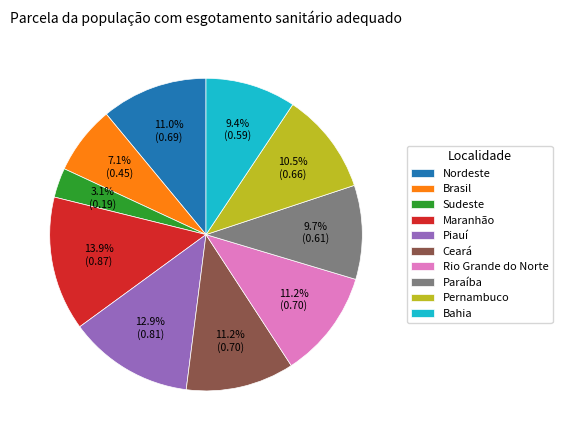

Is there any slice that represents more than half of the pie?

No